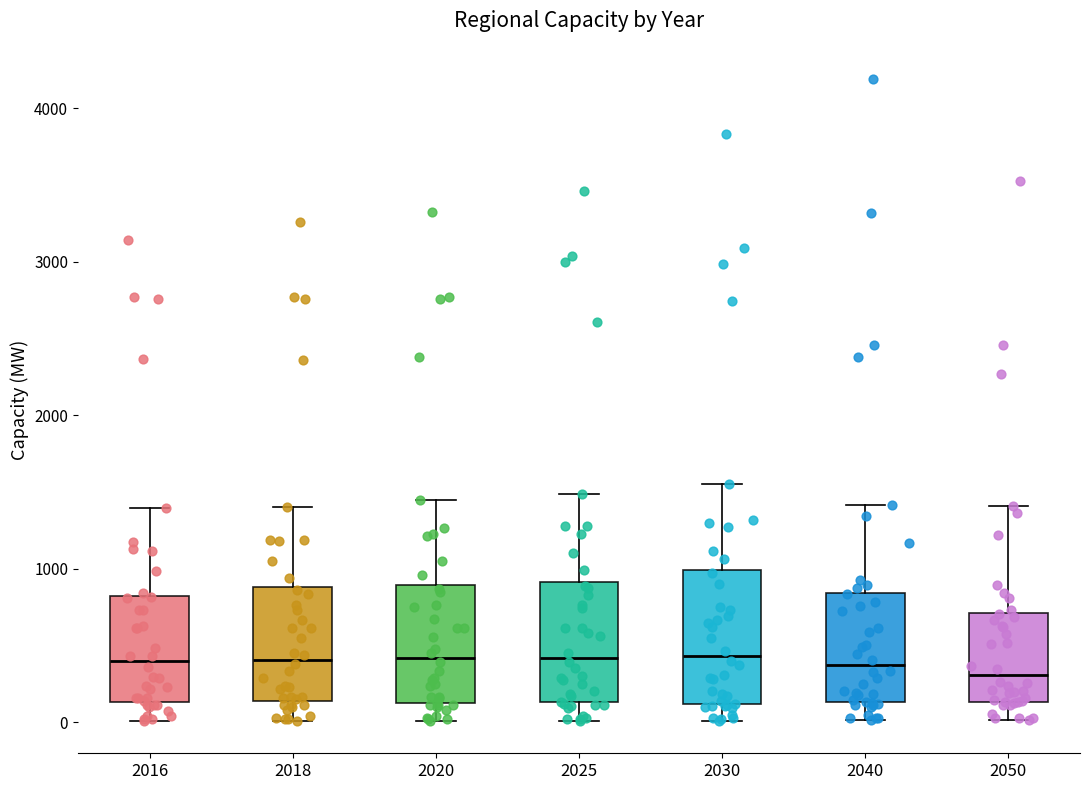

Where is the lower edge of the box at x = 2018 on the y-axis? The values are not printed on the chart, so give them approximately, as read against the axis.

100